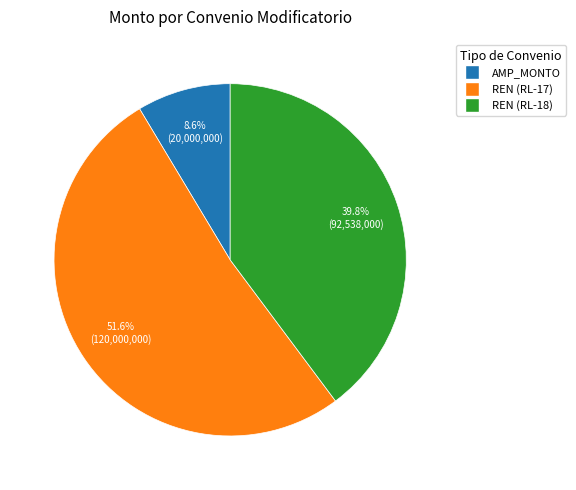

Is there any slice that represents more than half of the pie?

Yes